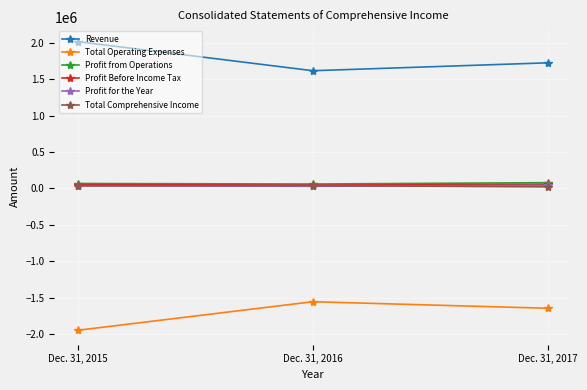

How many Total Operating Expenses values are between -1948168 and -1556268?

3